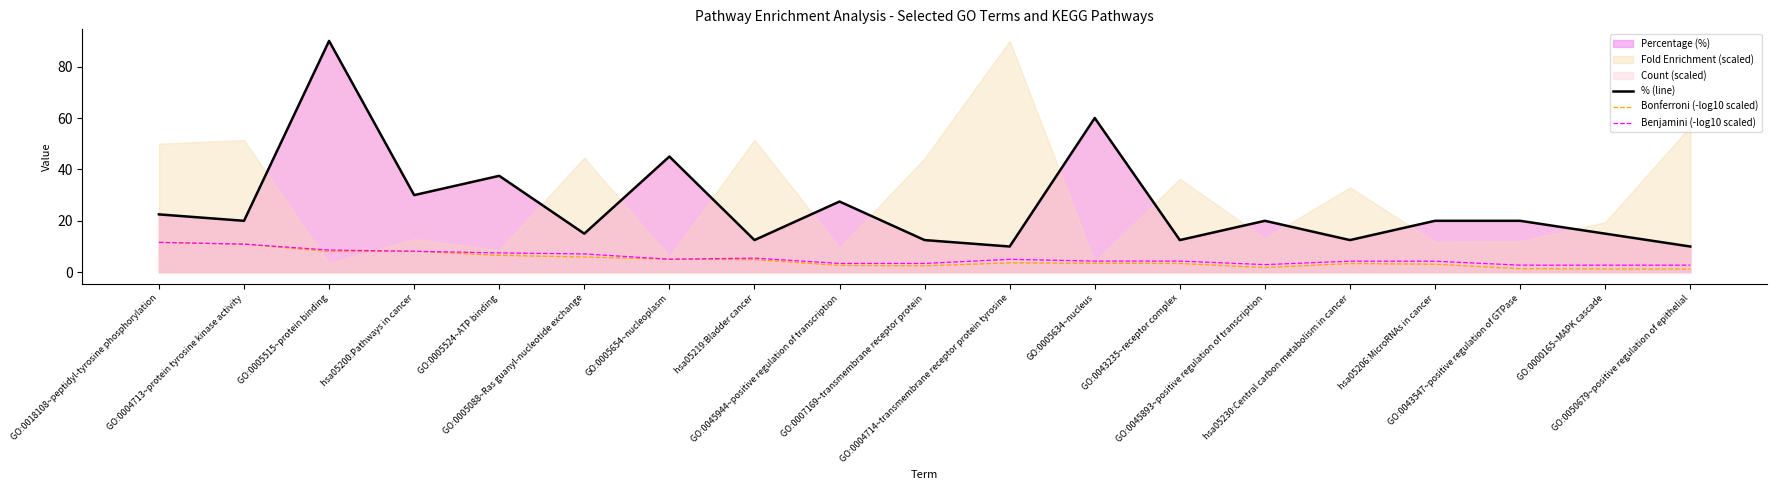

What is the maximum value for Benjamini (-log10 scaled)?

11.6